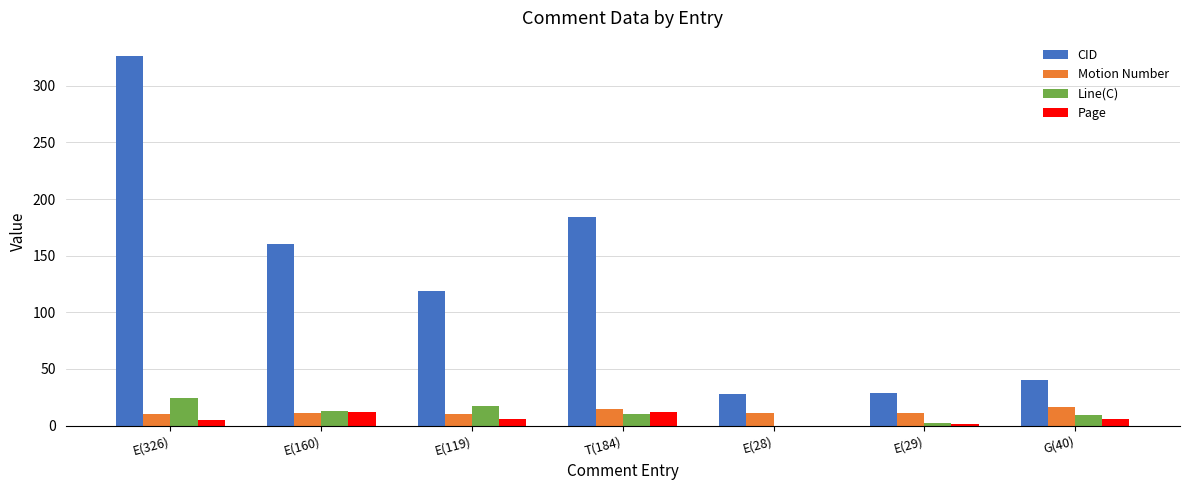

The value of Motion Number at E(28) is 11. True or false?

True